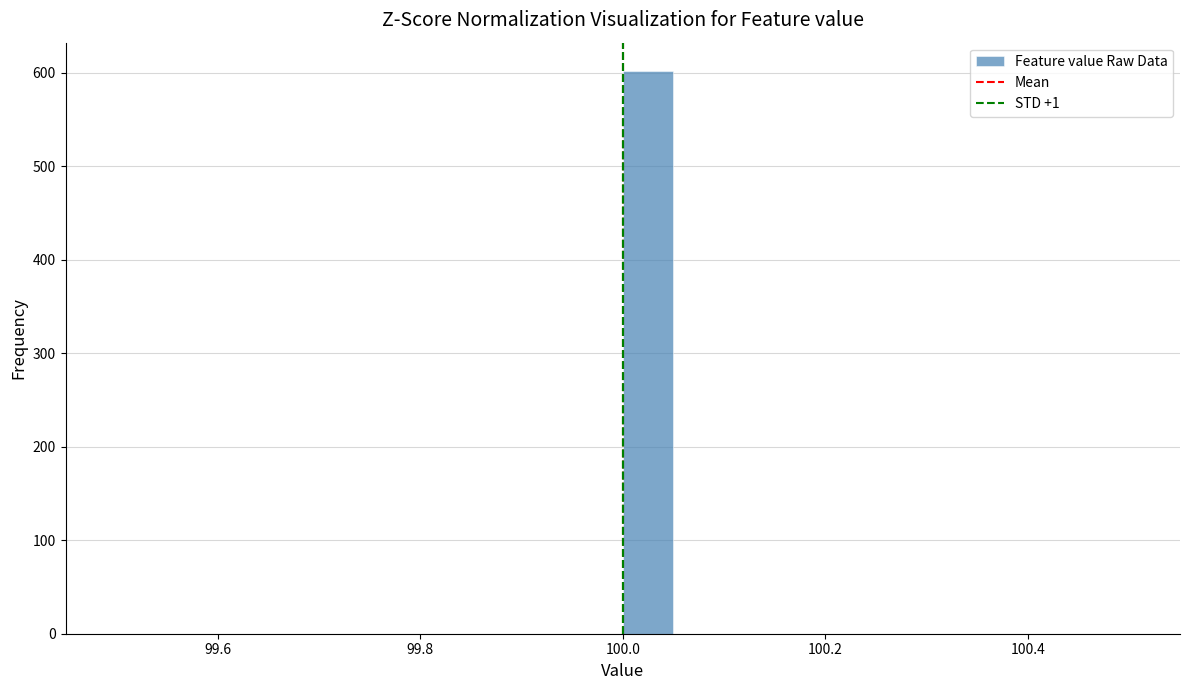

Read against the x-axis, roughly where is the centre of the tallest bar?

100.02